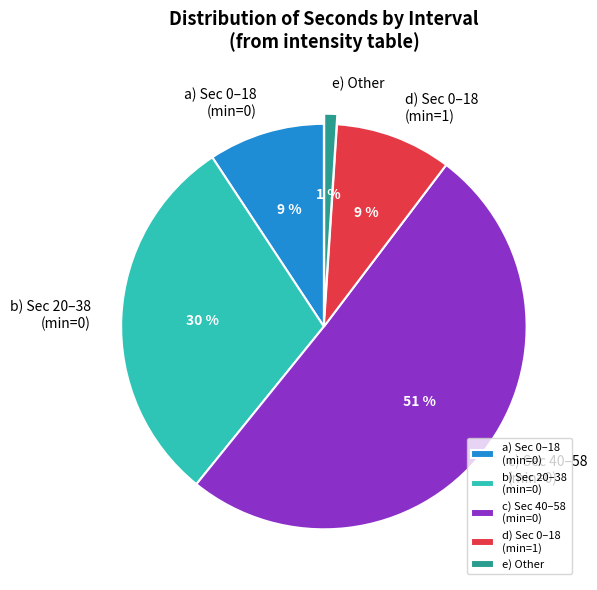

Count the number of slices in the pie.

5